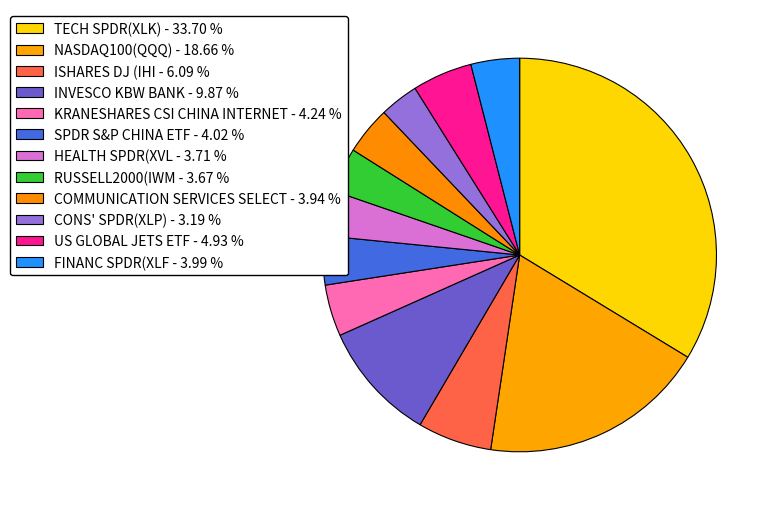

Count the number of slices in the pie.

12